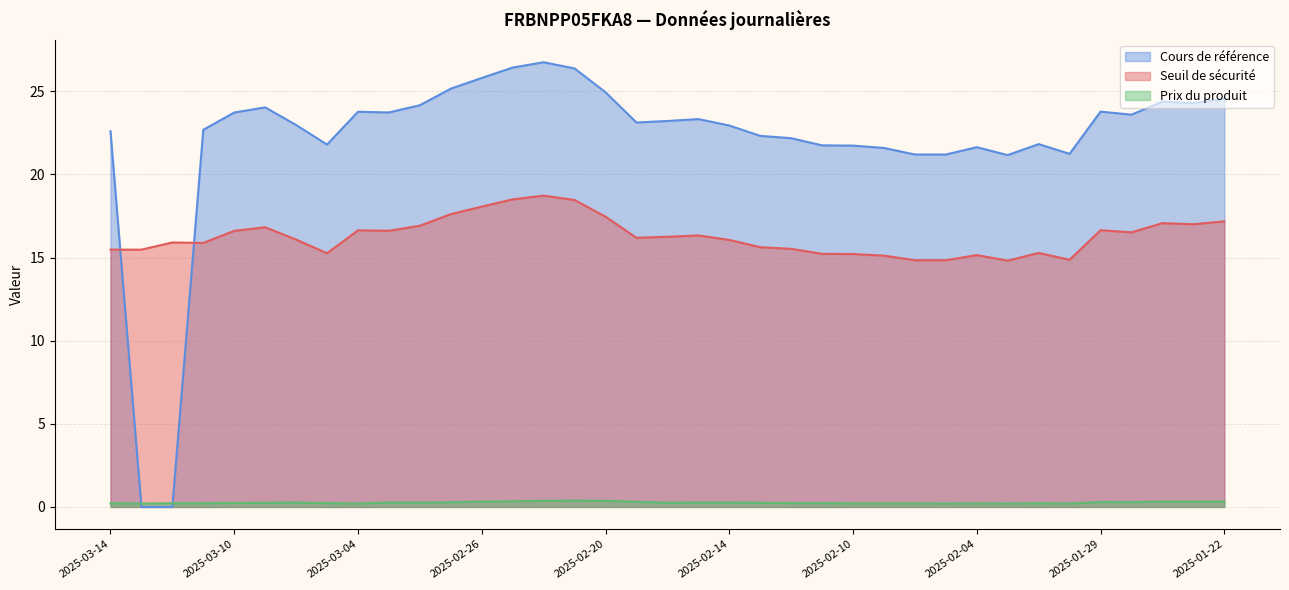

How many interior local peaks does the Cours de référence series have?

8